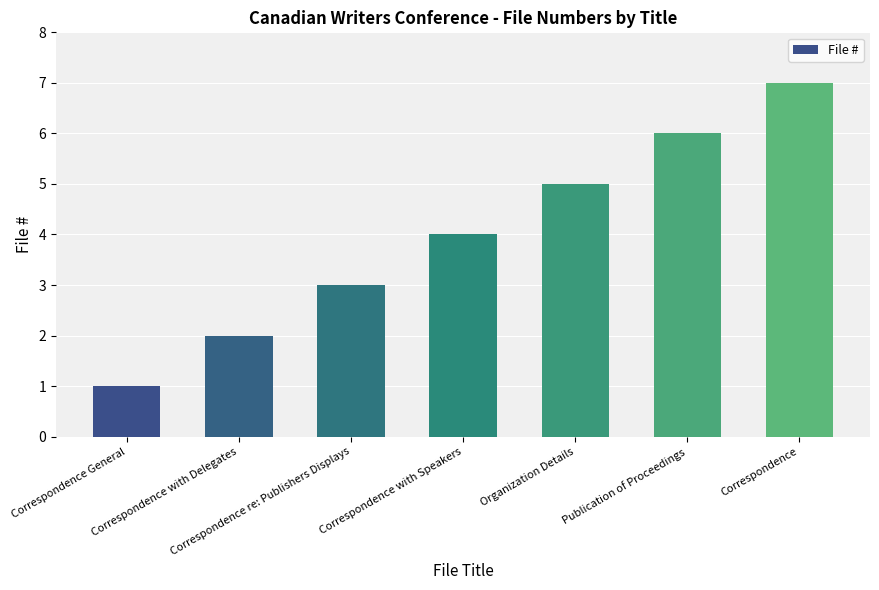

Reading right to left, list all the values displayed in this chart.

7	6	5	4	3	2	1